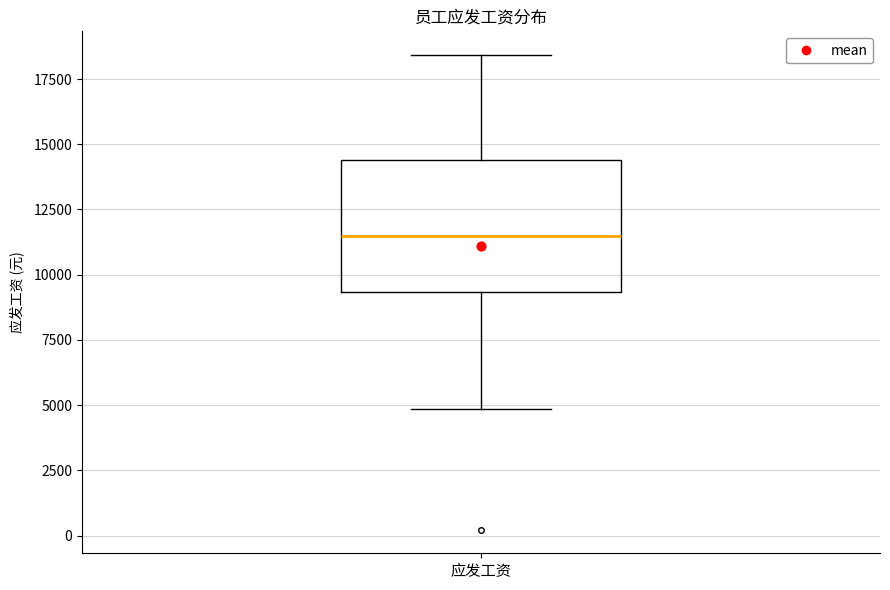

Read this box plot against the y-axis: the position of the median line, the range covered by the box, and the ends of both whiskers. The values are not printed on the chart, so give them approximately, as read against the axis.

median 11500, box 9500 to 14500, whiskers 5000 to 18500